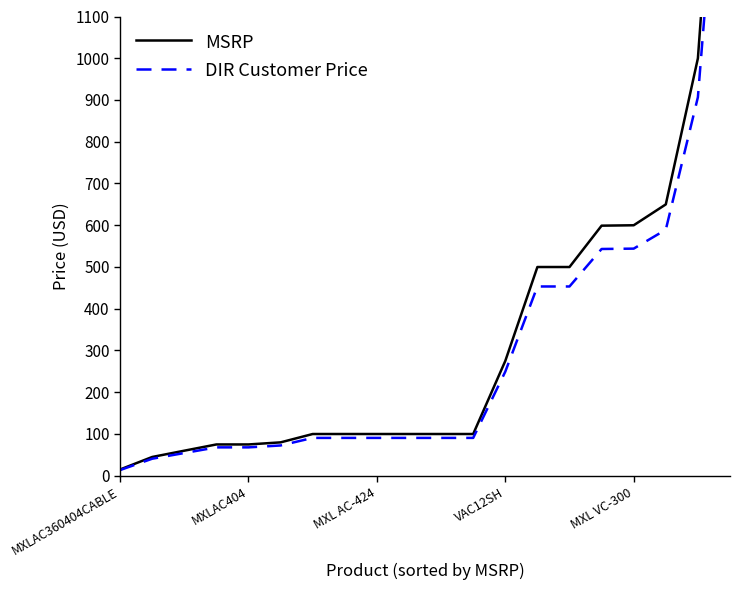

Reading left to right, what are all the values shown in this chart?

MSRP: 15.0	45.0	60.0	75.0	75.0	80.0	100.0	100.0	100.0	100.0	100.0	100.0	275.0	499.9	499.9	599.0	600.0	650.0	1000.0	2059.0
DIR Customer Price: 13.6	40.8	54.4	68.0	68.0	72.5	90.6	90.6	90.6	90.6	90.6	90.6	249.4	453.3	453.3	543.1	544.0	589.3	906.7	1867.0